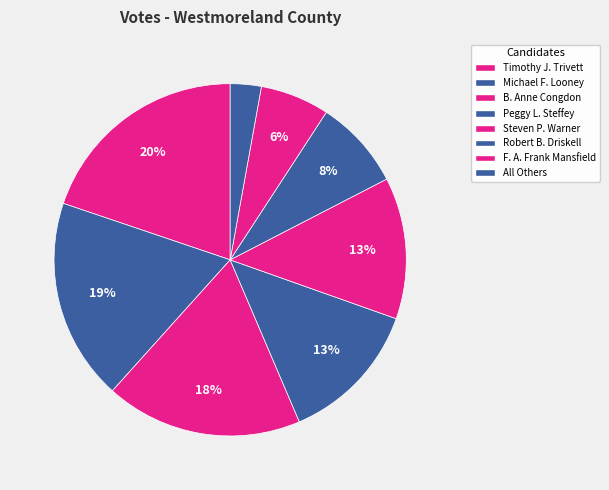

Is it true that F. A. Frank Mansfield is 6% of the pie?

True